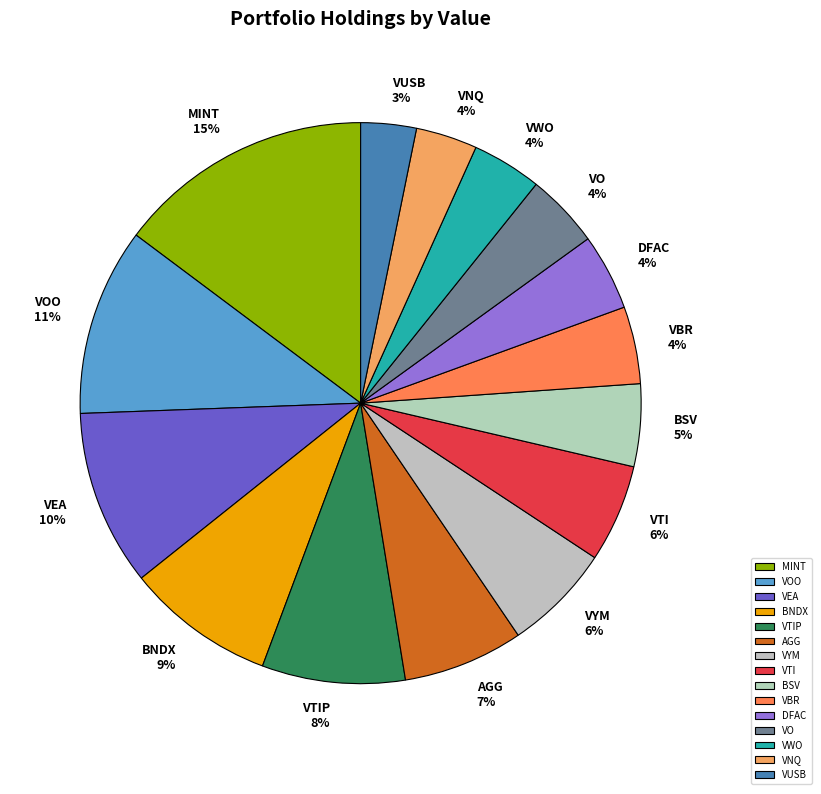

To the nearest percent, what percentage of the pie is VWO?

4%